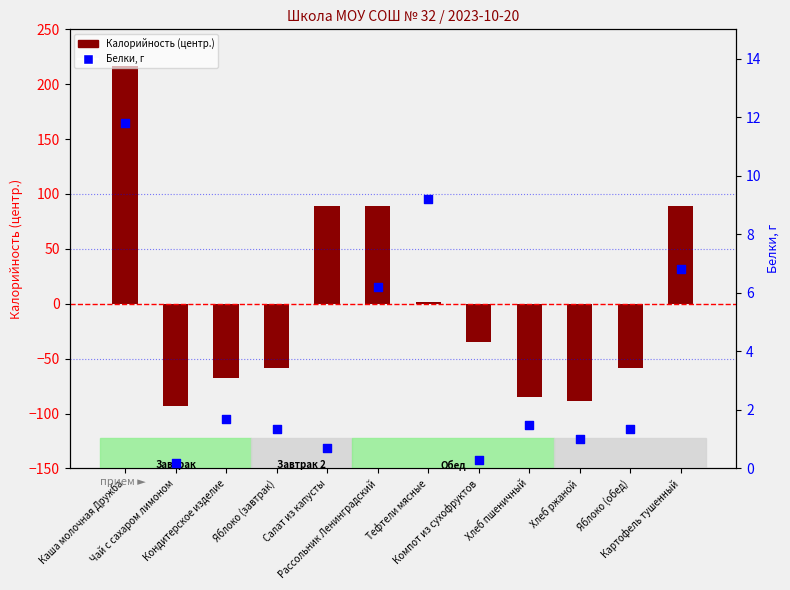

Is the value of Калорийность (центр.) at Яблоко (завтрак) greater than the value of Белки, г at Кондитерское изделие?

No